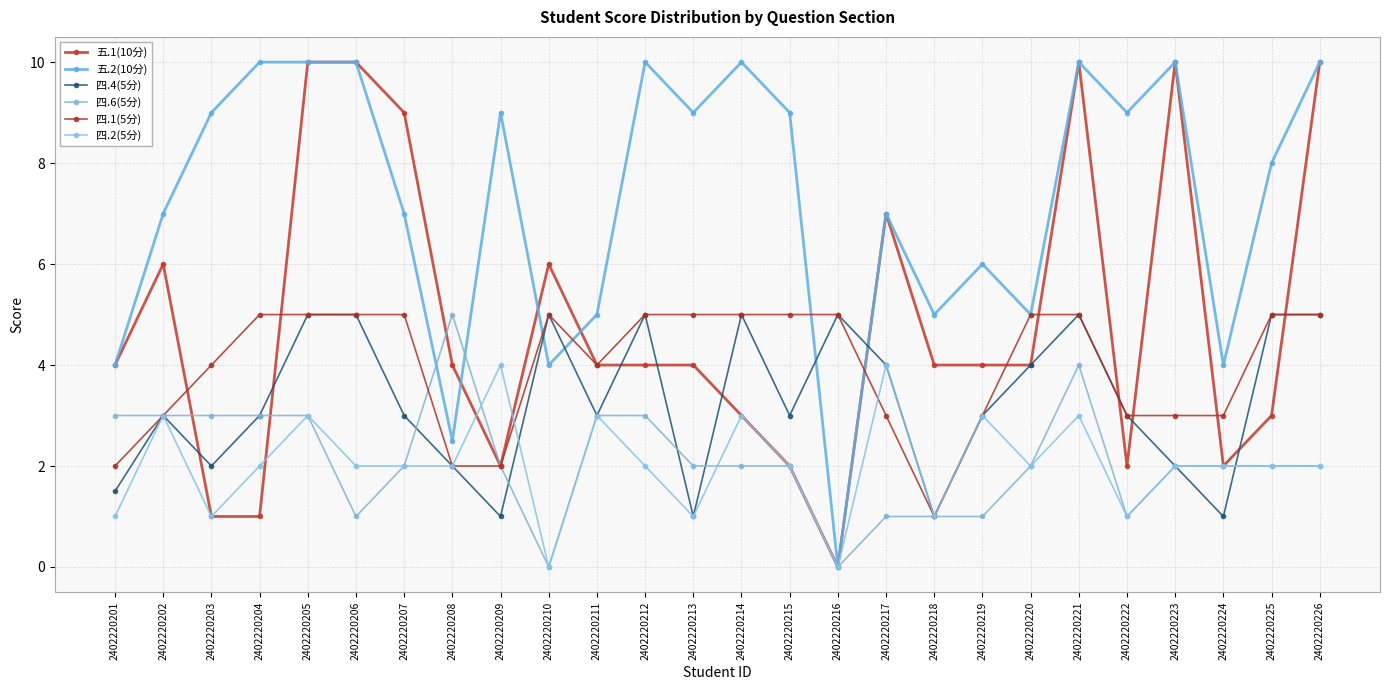

Does the chart display data point markers on the line(s)?

Yes